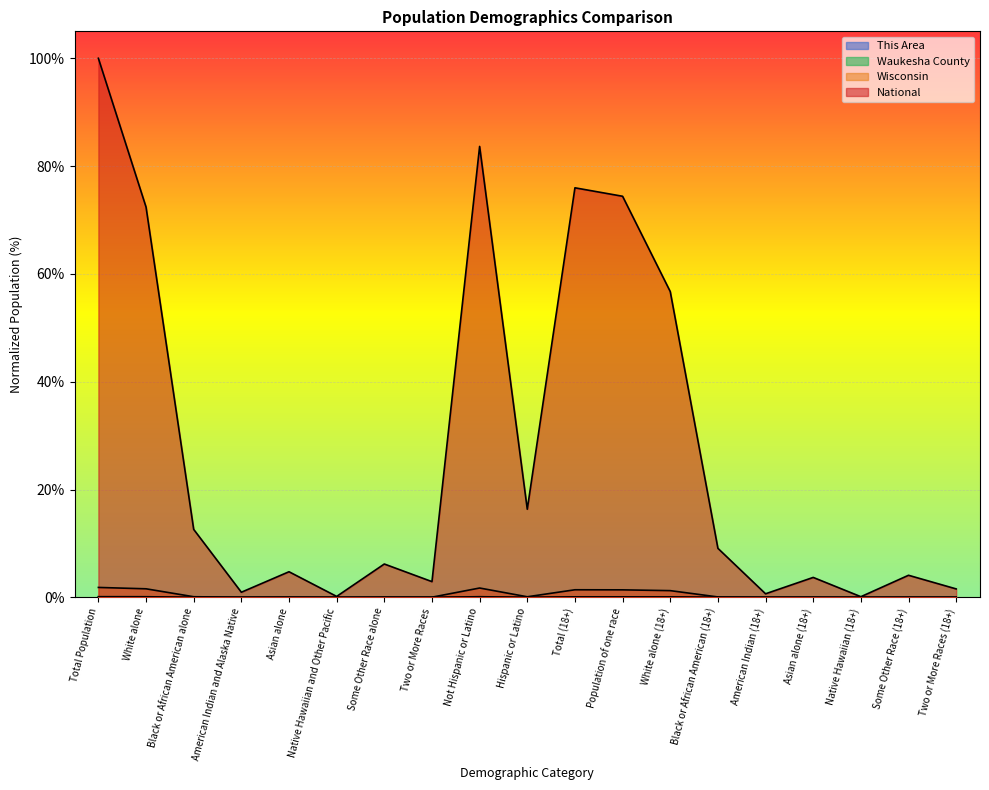

How many categories are shown in the chart?

19